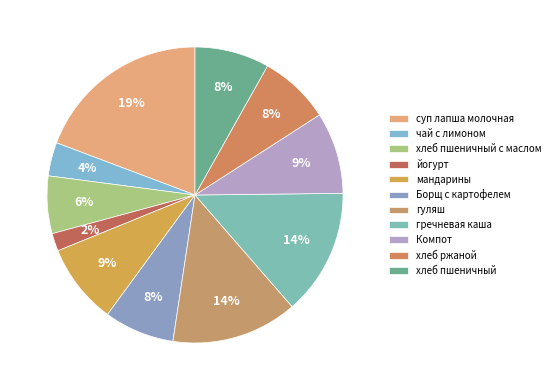

To the nearest percent, what portion does хлеб ржаной represent?

8%